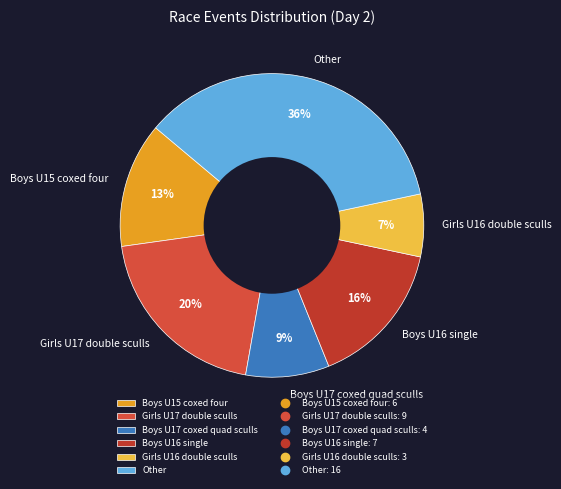

What percentage is the Girls U16 double sculls slice, to the nearest percent?

7%